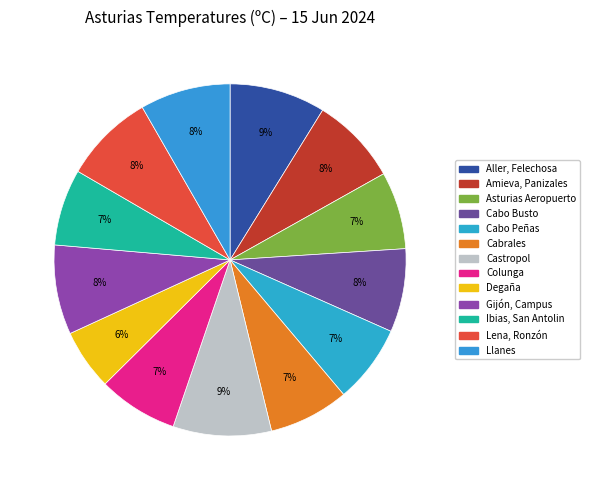

To the nearest percent, what percentage of the pie is Ibias, San Antolin?

7%